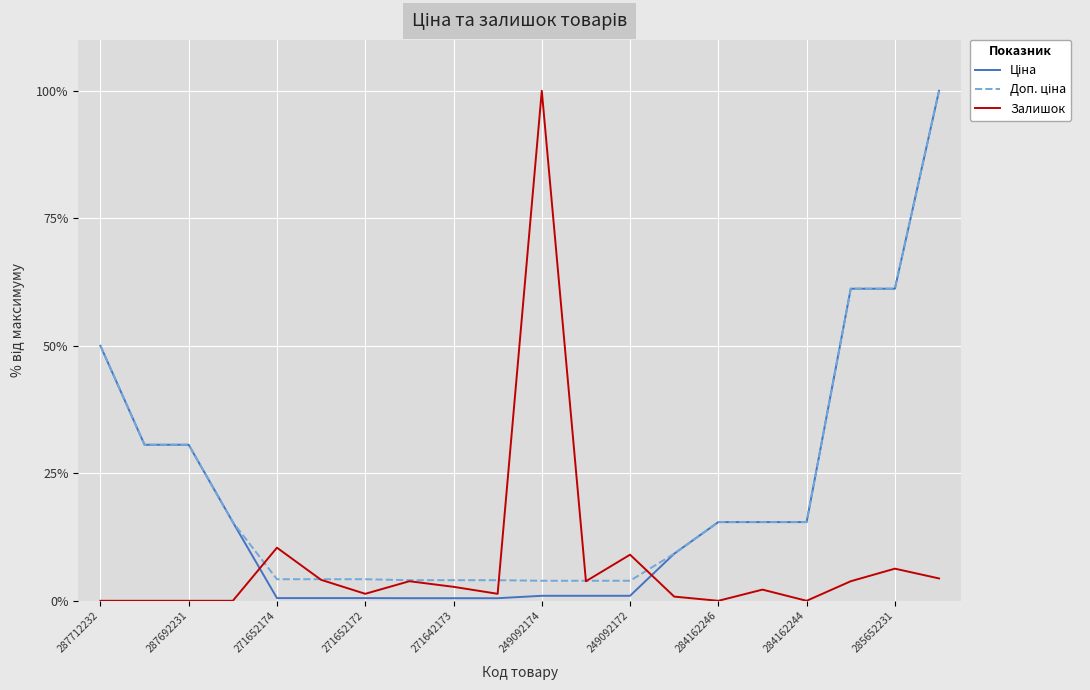

What is the greatest value displayed?

100.0